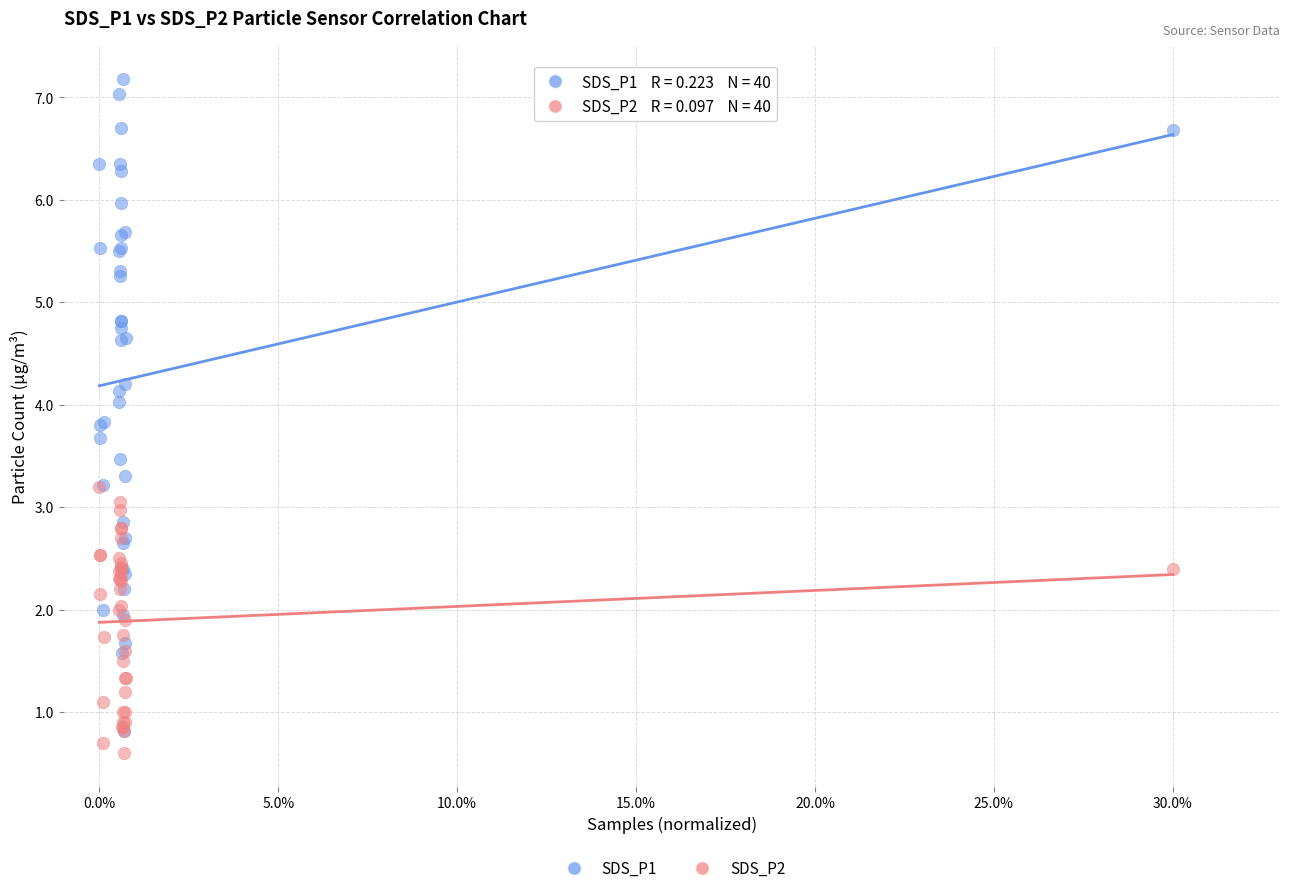

What are all the series names shown in the legend?

SDS_P1, SDS_P2